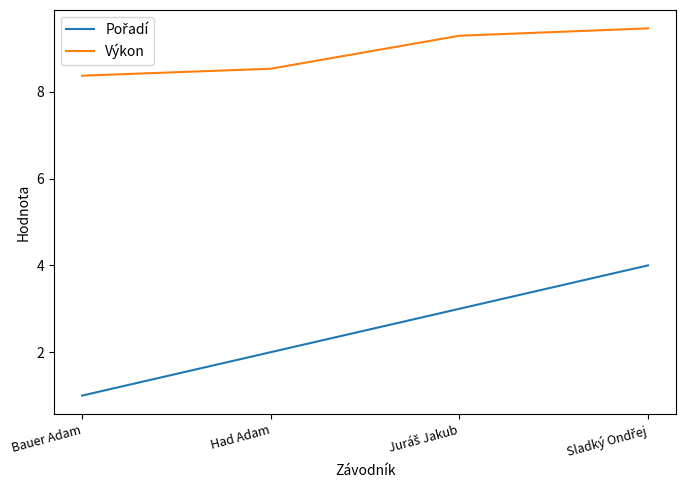

What is the spread (max minus min) of values at Bauer Adam?

7.4